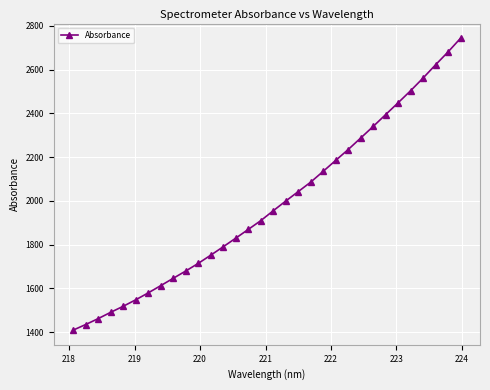

True or false: the data has more than 2 interior local peaks.

False